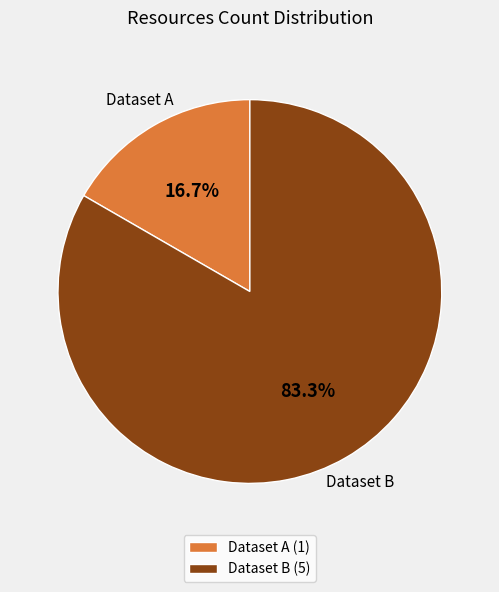

What is the smallest slice in the pie chart?

Dataset A (1)